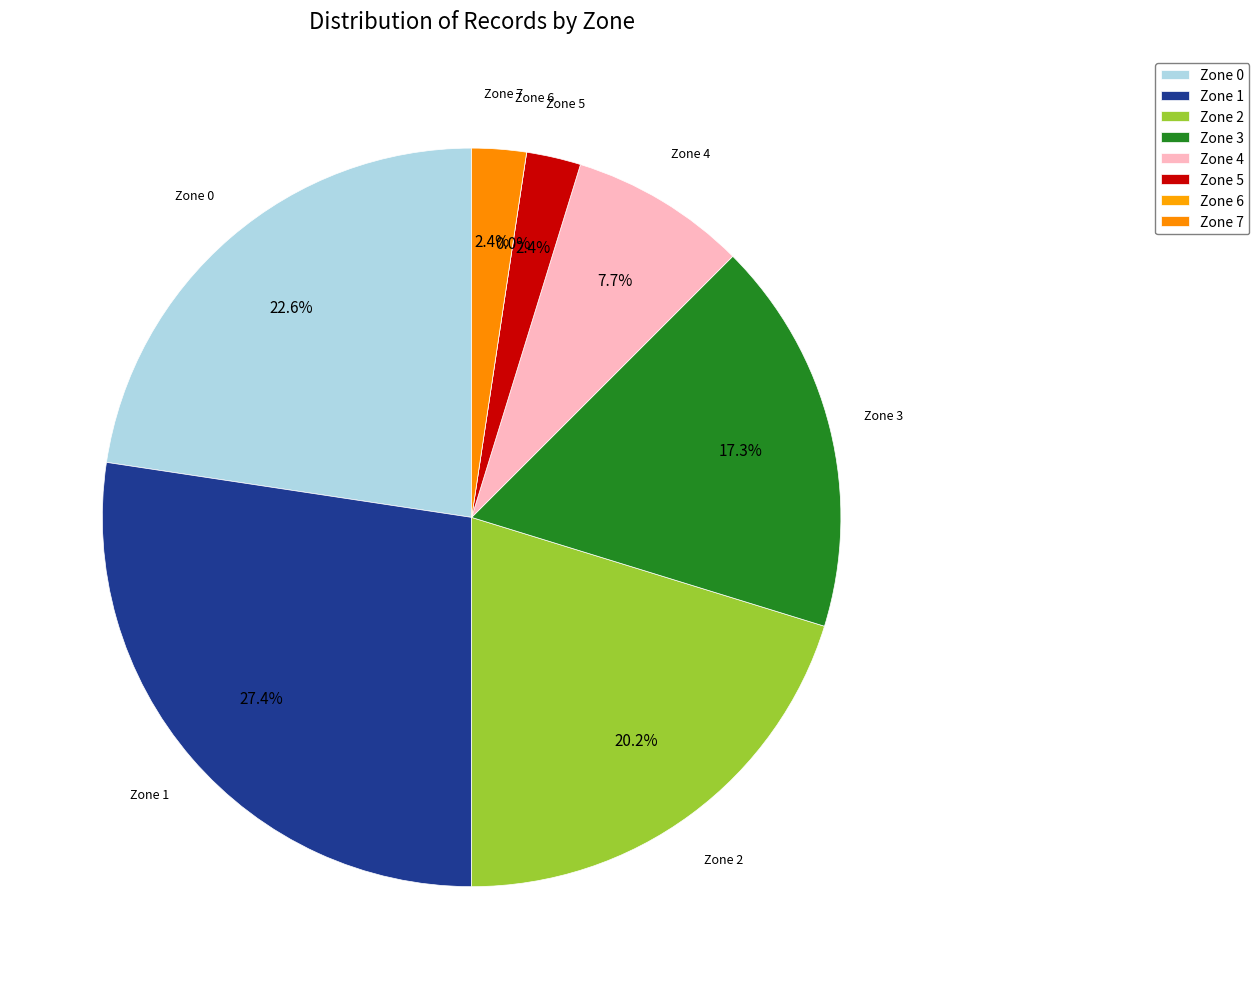

Which has a higher value, Zone 1 or Zone 4?

Zone 1